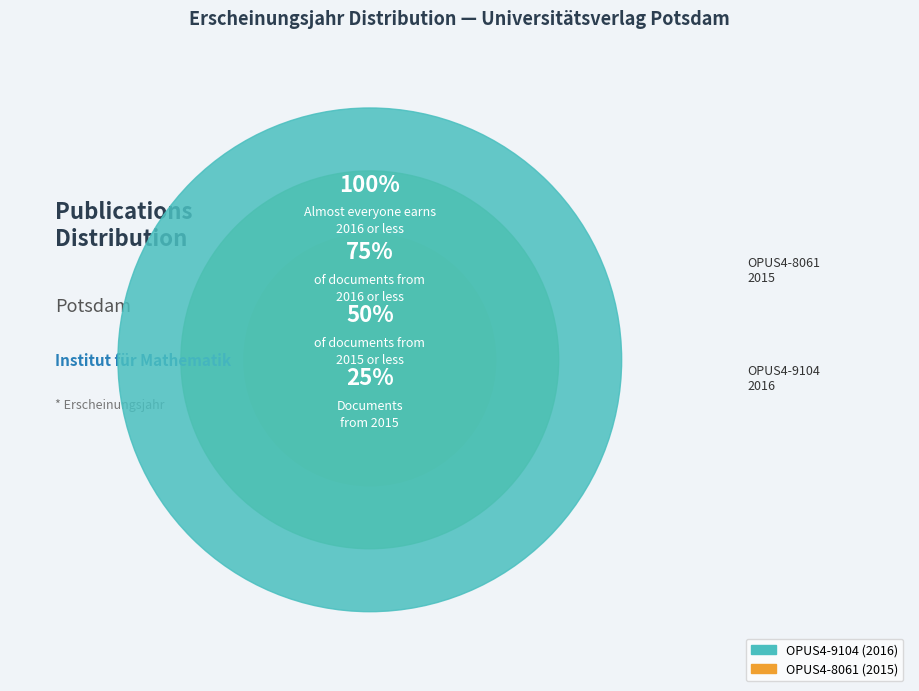

What is the change in value from OPUS4-8061 to OPUS4-9104?

+1